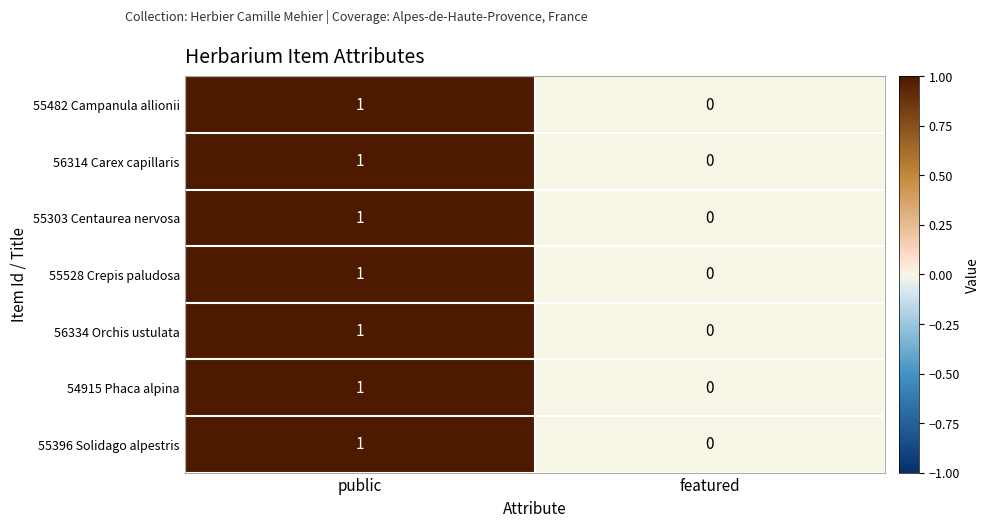

List the labels in order of 56314 Carex capillaris value, largest first.

public, featured